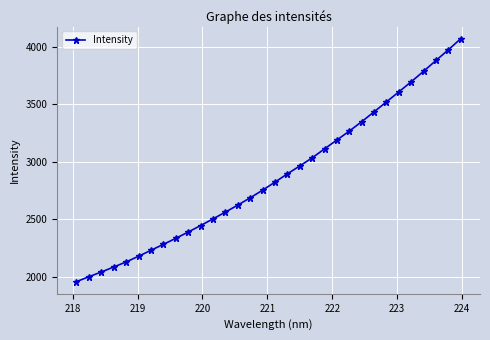

What is the difference between the maximum and minimum values?

2109.6